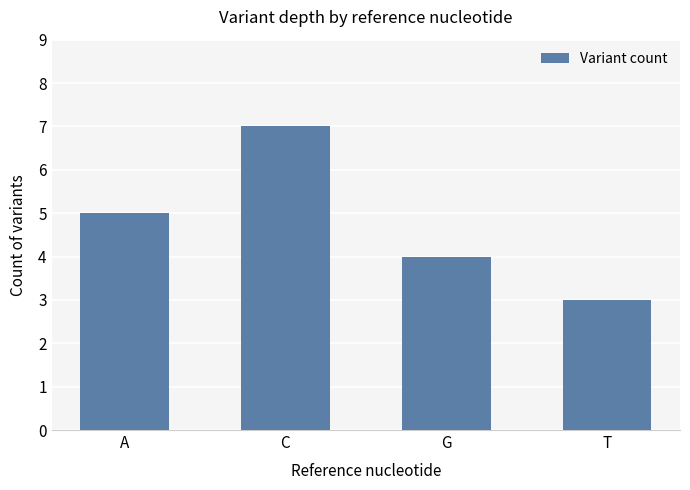

What is the greatest value displayed?

7